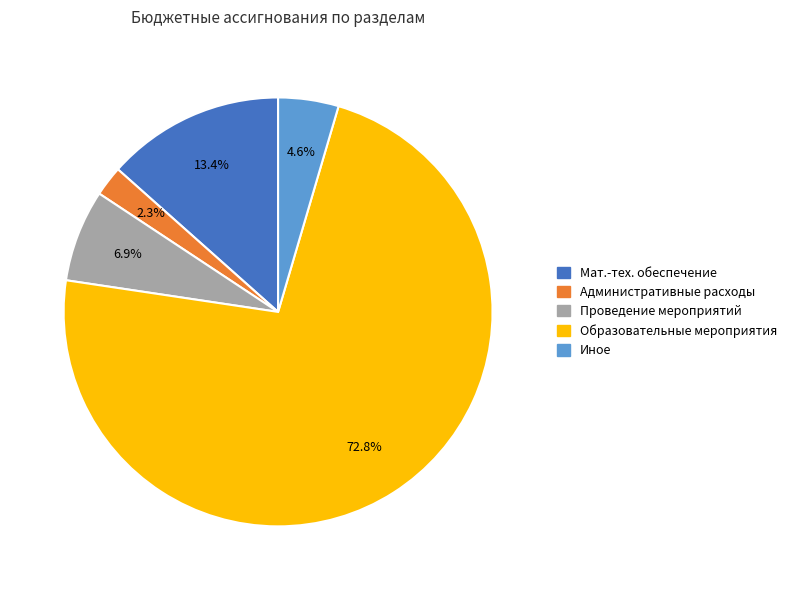

Does any single category account for the majority?

Yes